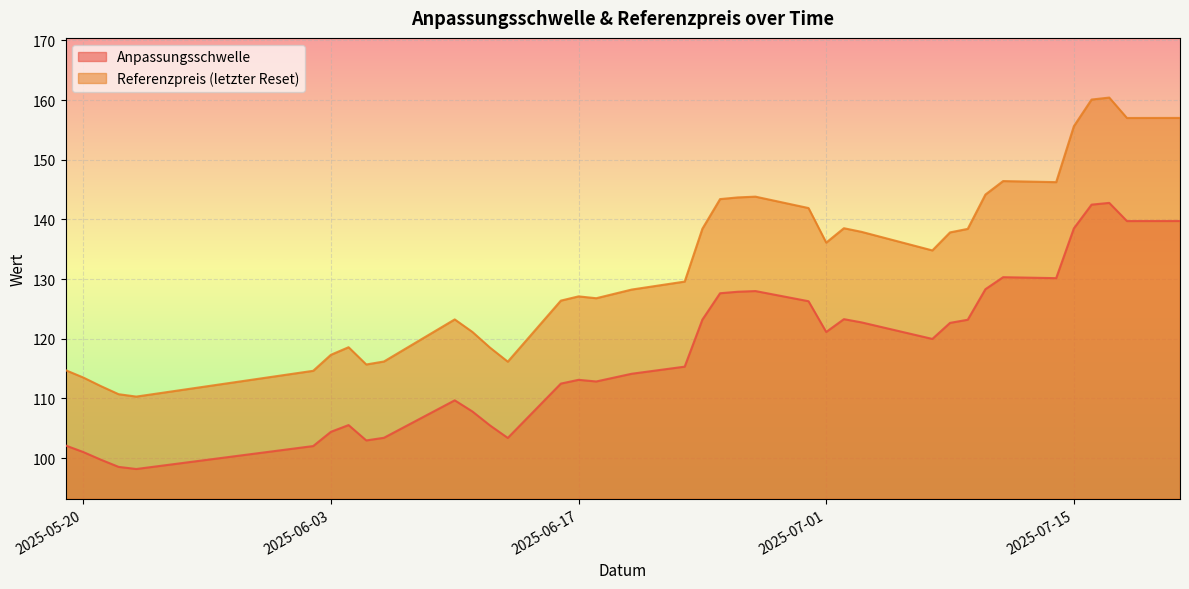

How many interior local valleys does the Referenzpreis (letzter Reset) series have?

8